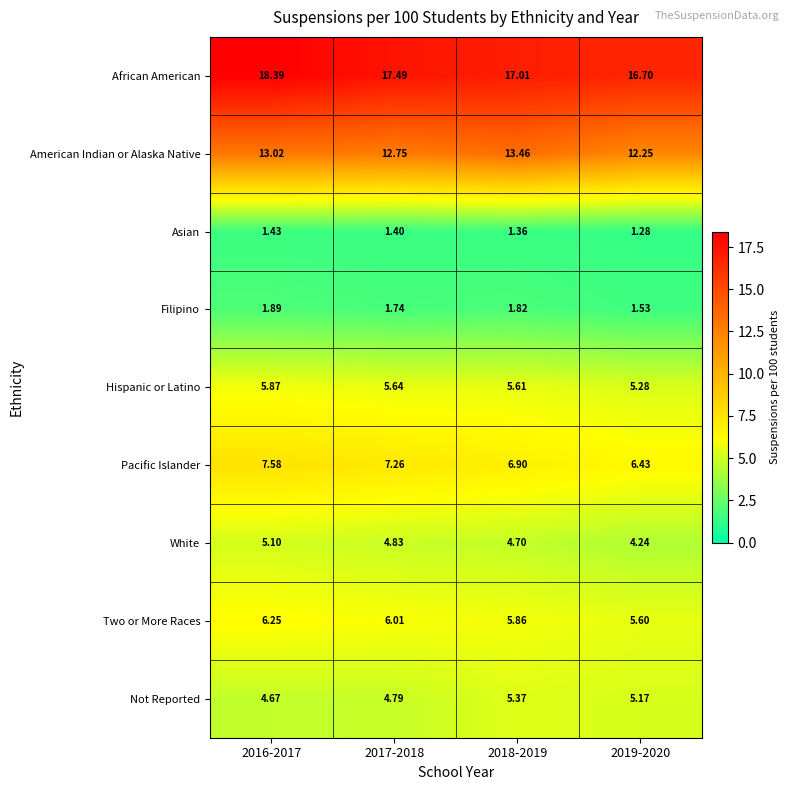

Which series has the largest range (max minus min)?

African American